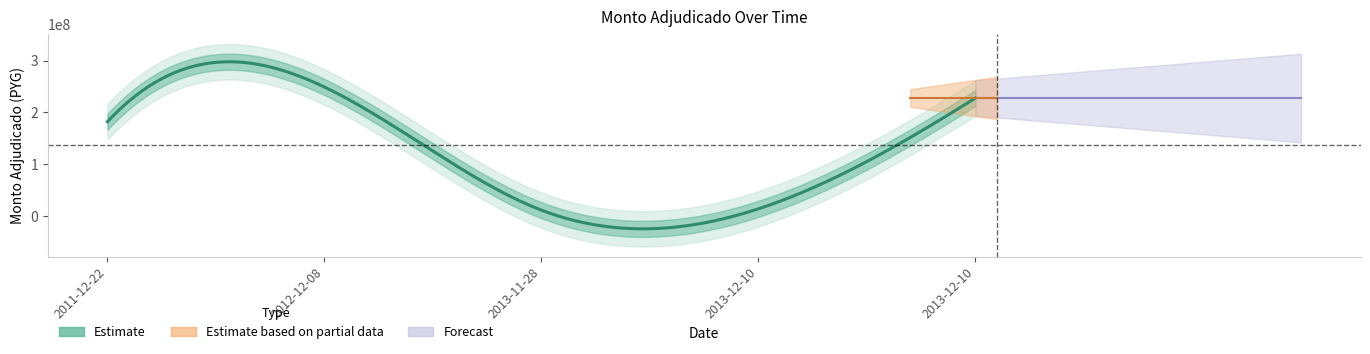

What is the label of the 4th point from the right?

2012-12-08